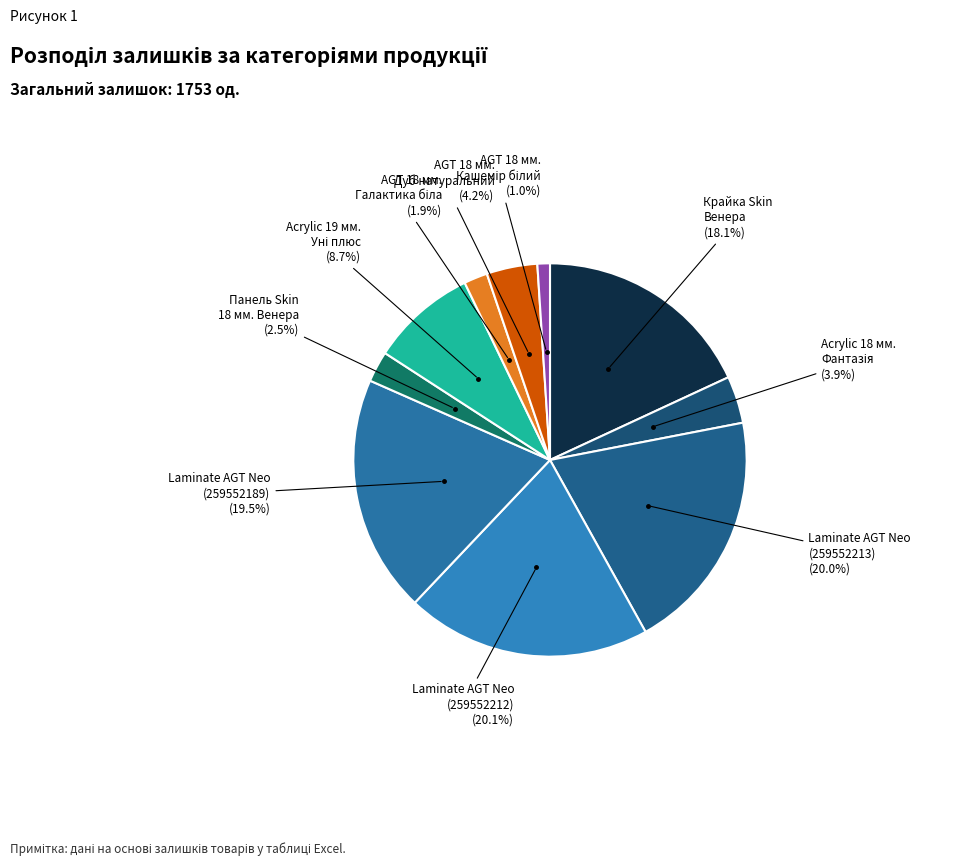

Is there a majority slice in this chart?

No